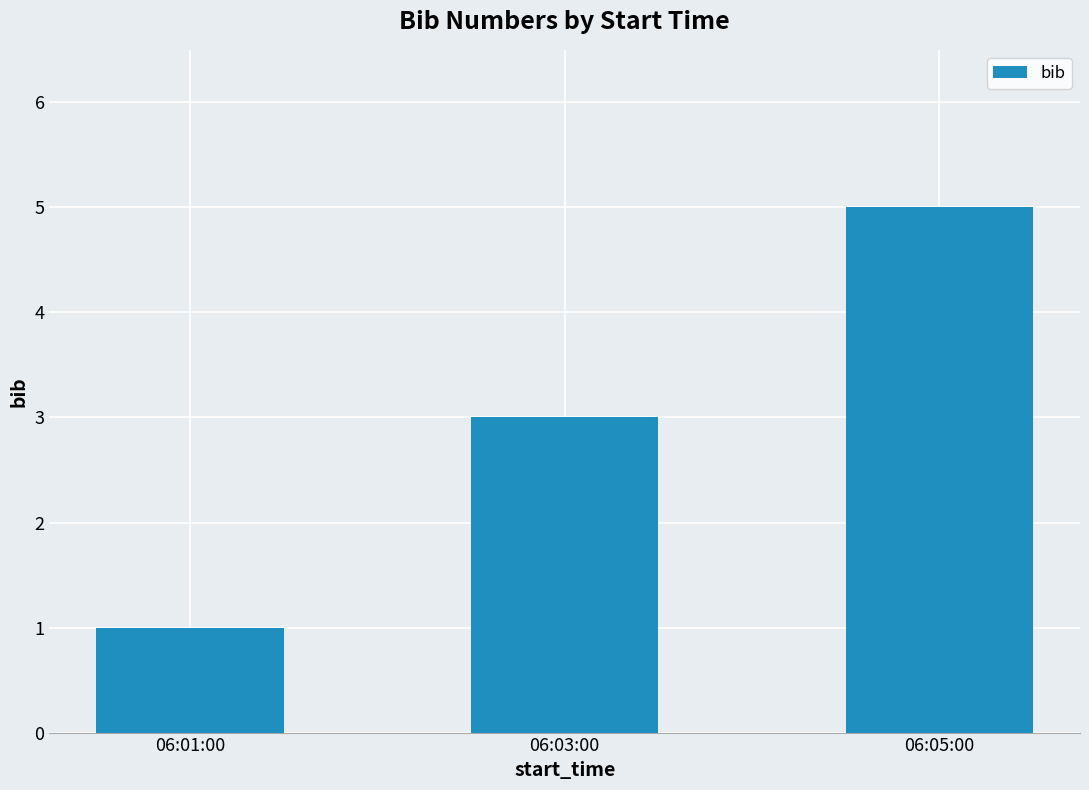

How many series are shown in this chart?

1